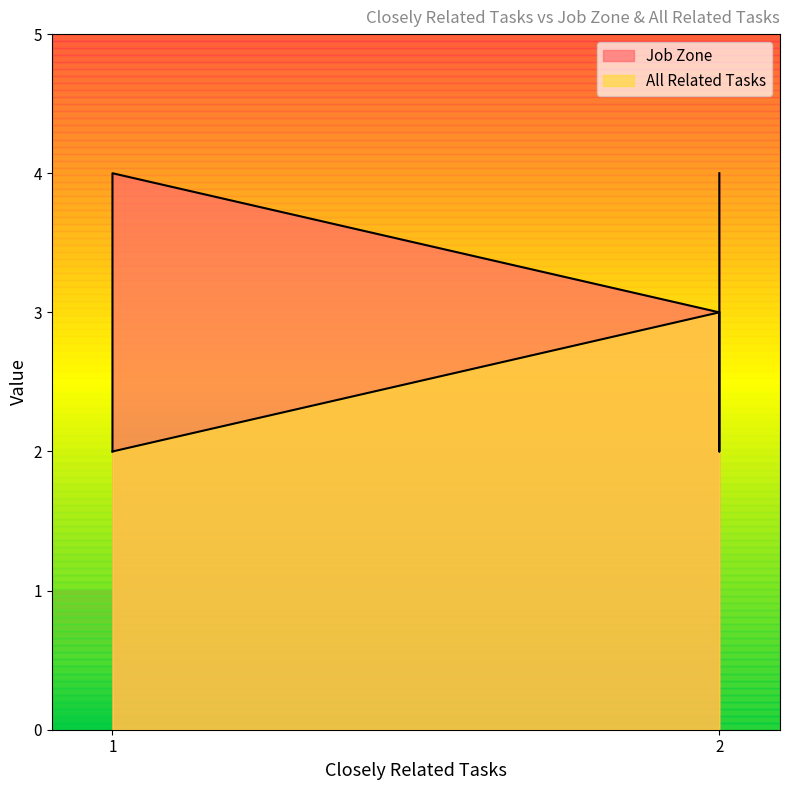

Which series has the largest range (max minus min)?

Job Zone